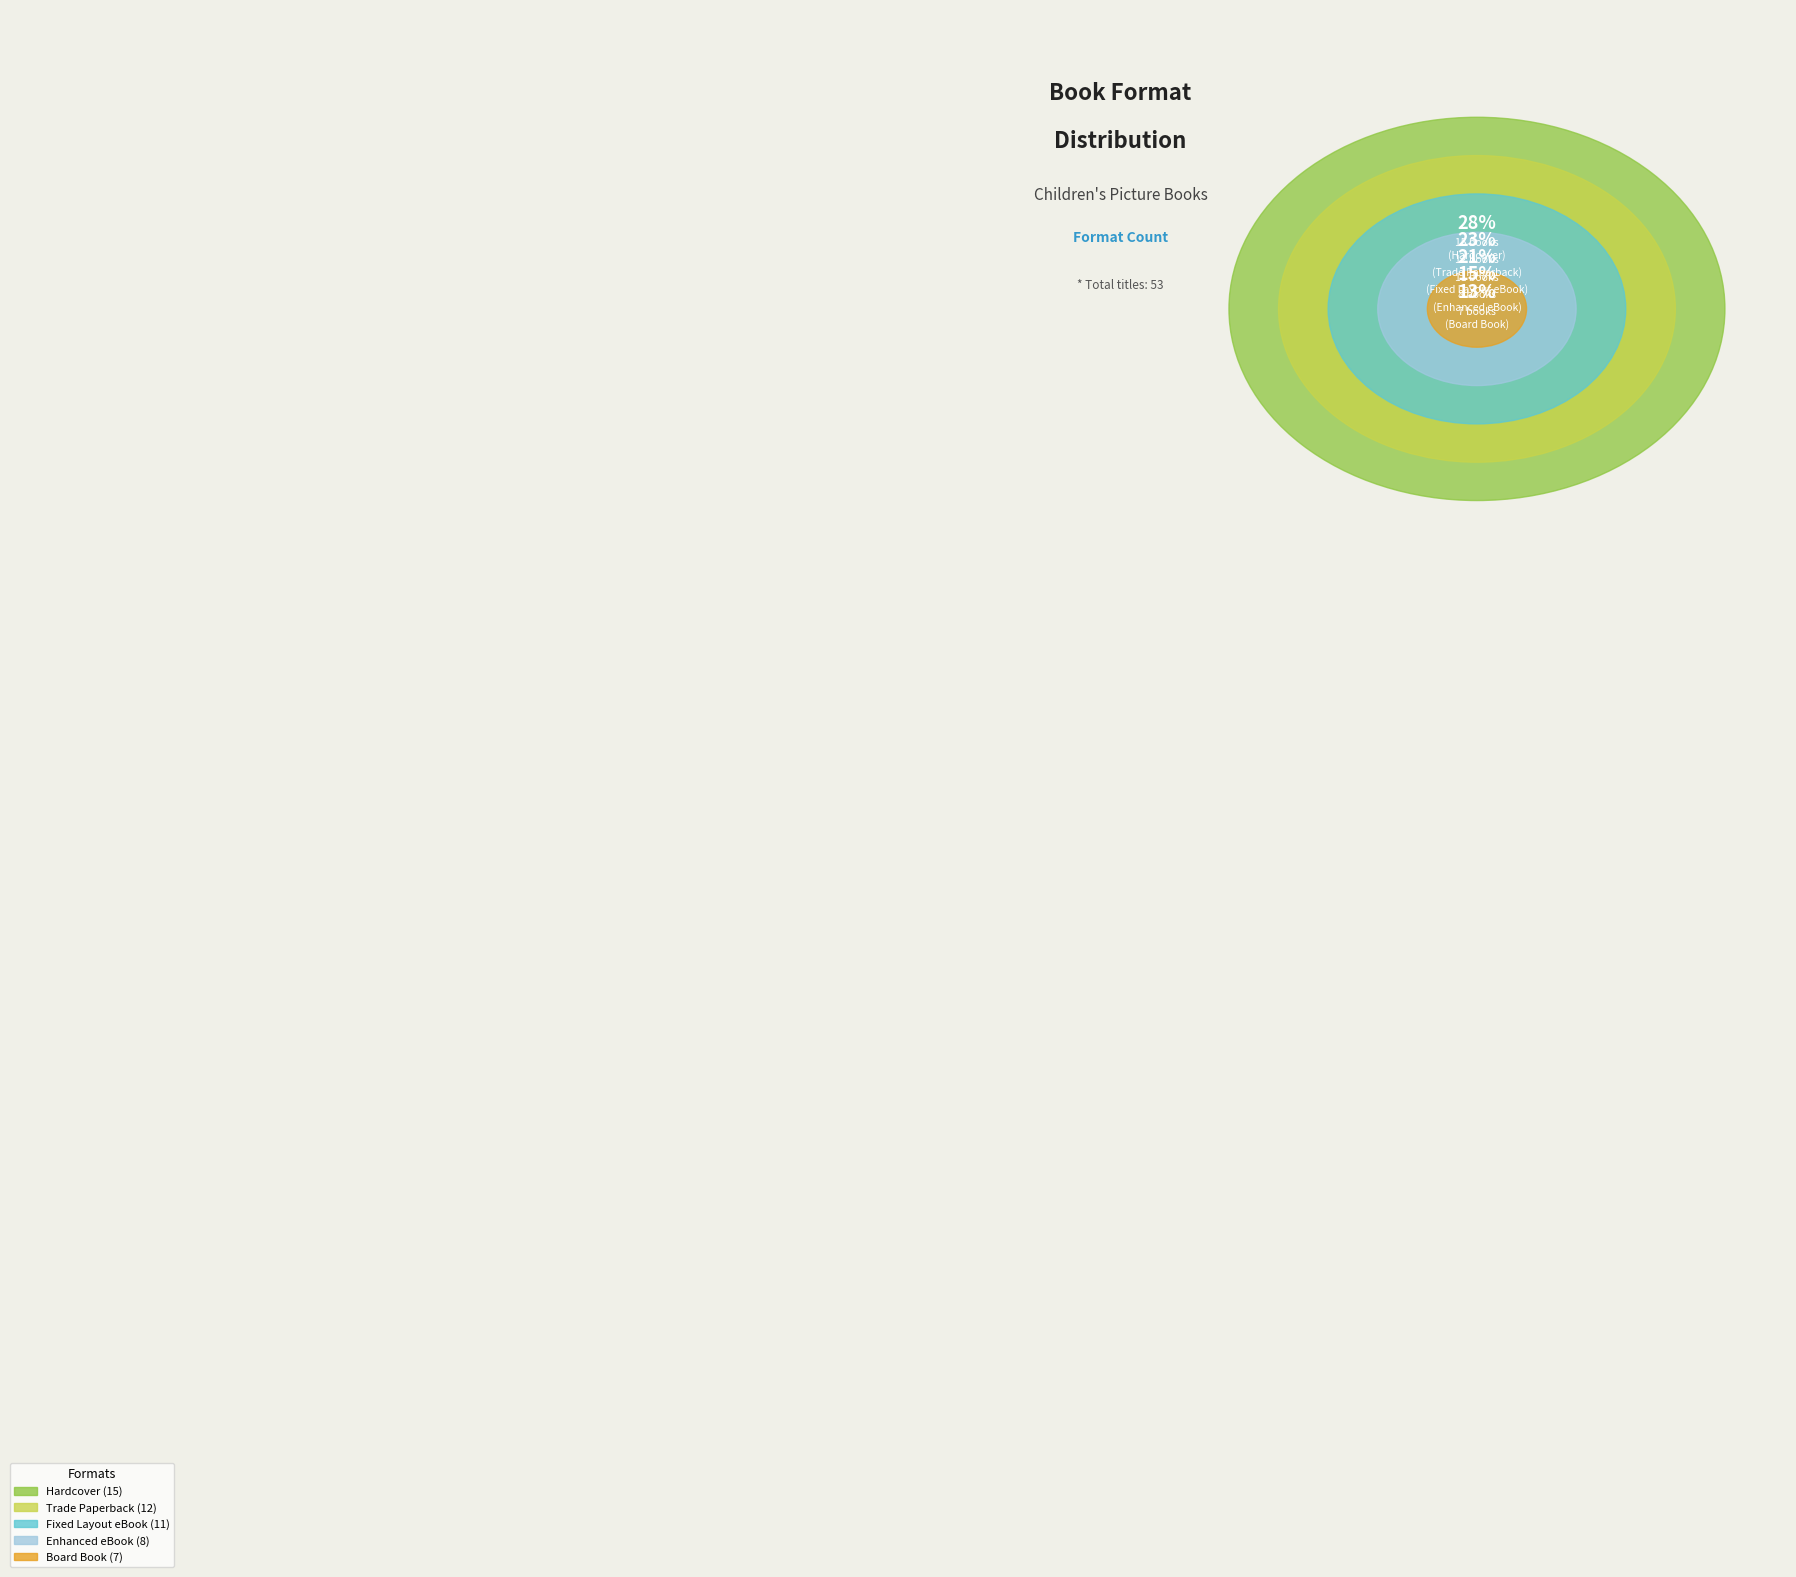

What is the change in value from Trade Paperback to Enhanced eBook?

-4